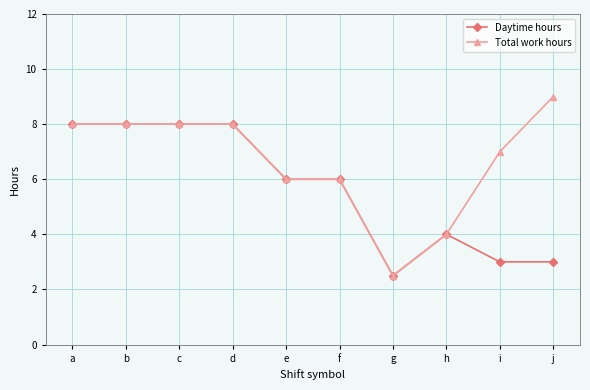

How many categories are shown in the chart?

10